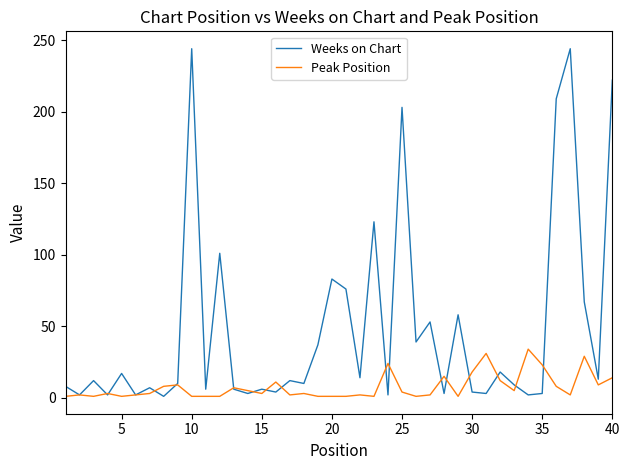

Which series has the largest total across all categories?

Weeks on Chart